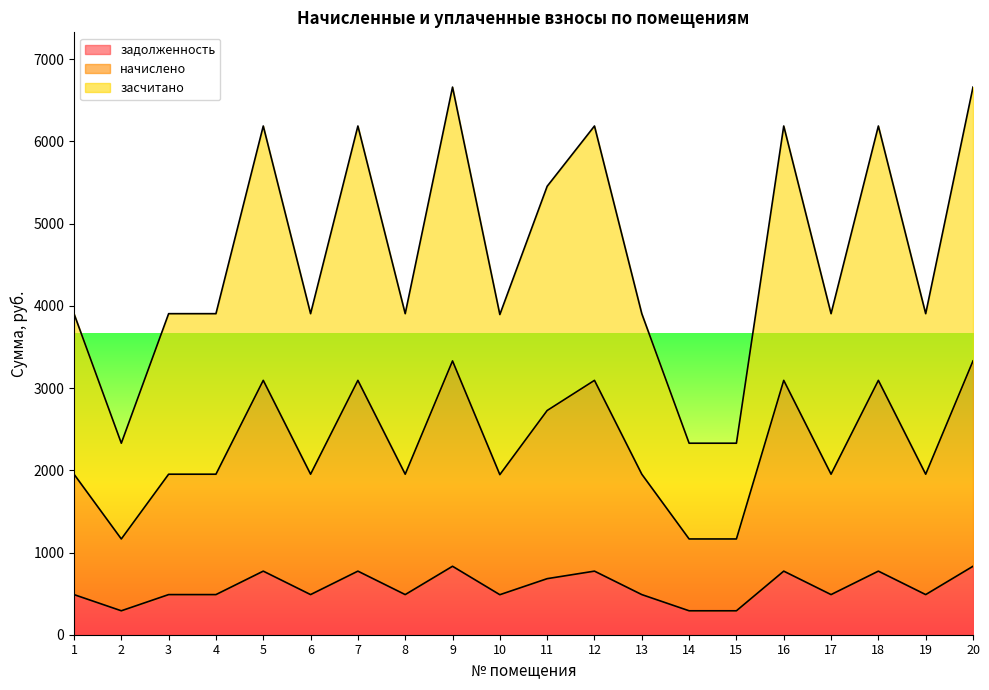

What is the sum of all начислено values?

45921.2